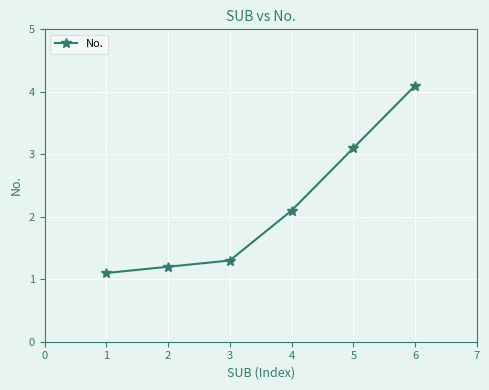

What is the greatest value displayed?

4.1